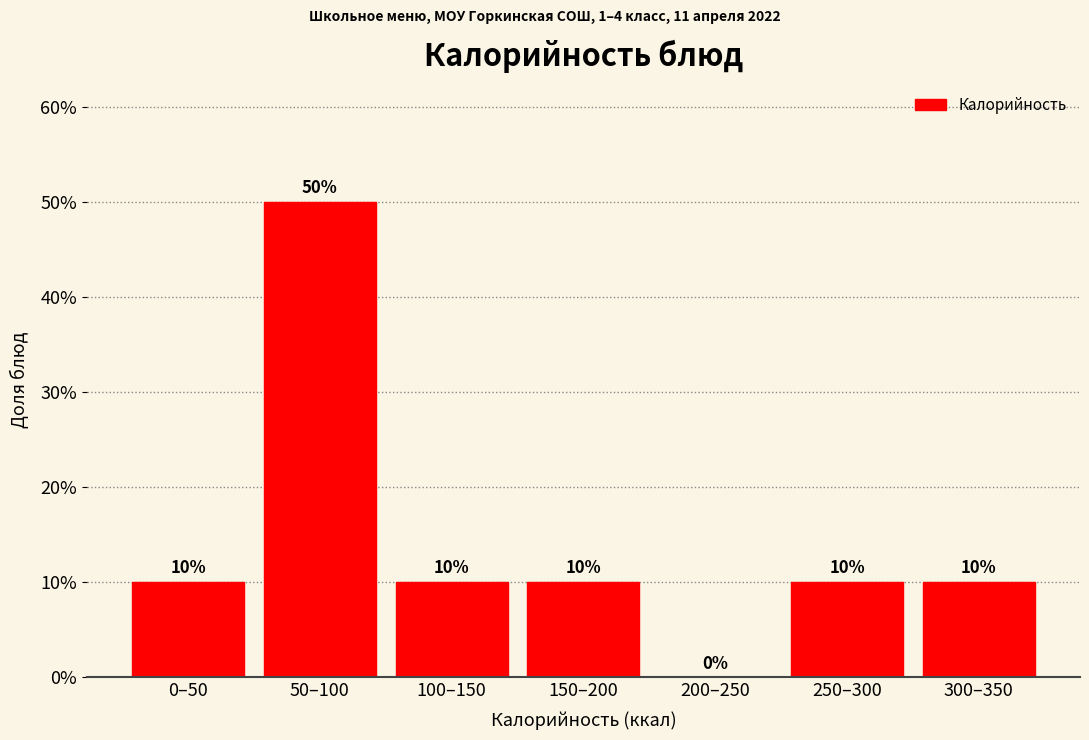

Reading left to right, what are all the values shown in this chart?

0–50=10	50–100=50	100–150=10	150–200=10	200–250=0	250–300=10	300–350=10